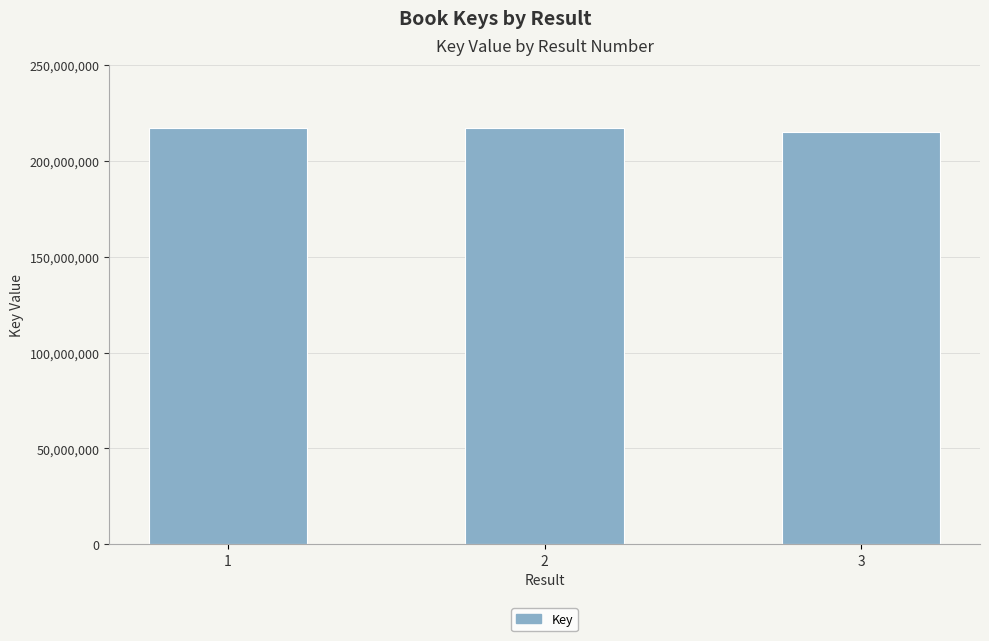

What is the average value?

216698865